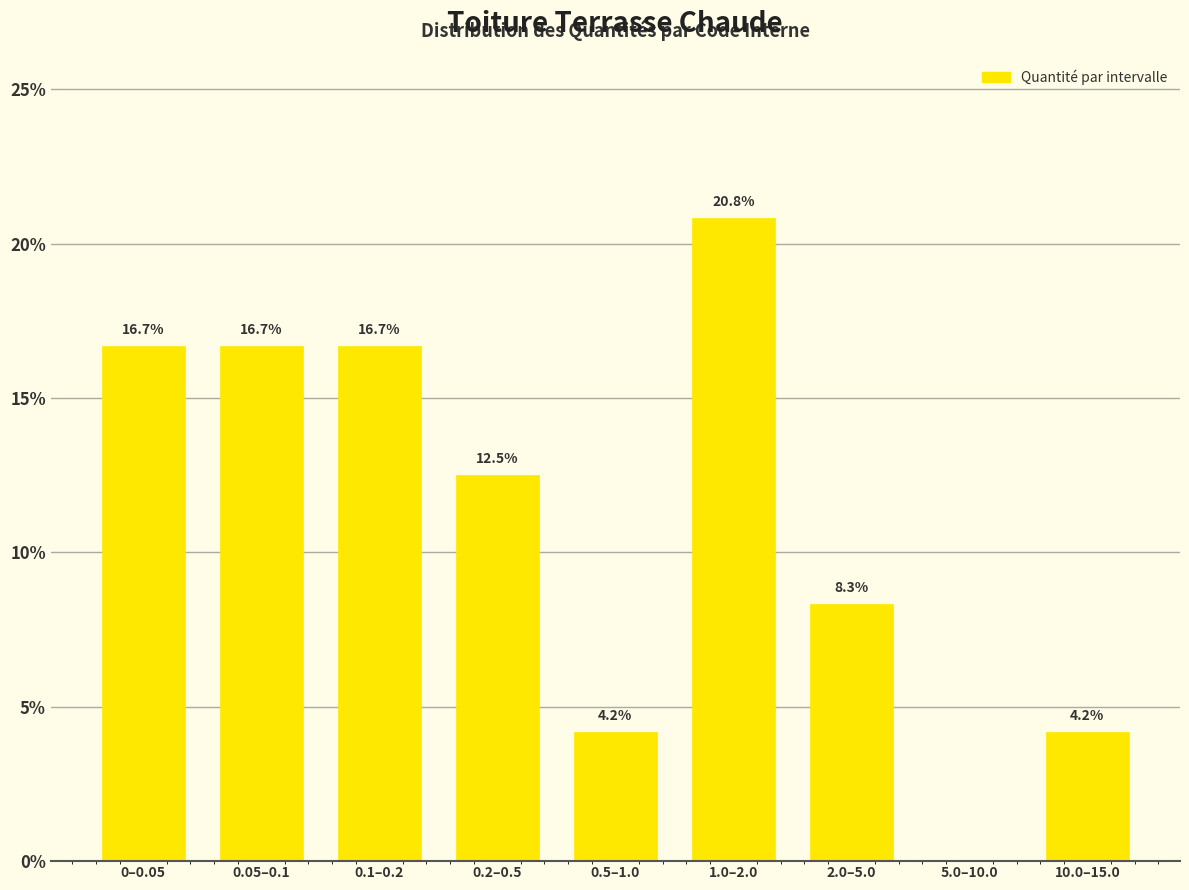

Reading left to right, transcribe all the data shown in this chart.

0–0.05=16.7	0.05–0.1=16.7	0.1–0.2=16.7	0.2–0.5=12.5	0.5–1.0=4.2	1.0–2.0=20.8	2.0–5.0=8.3	5.0–10.0=0.0	10.0–15.0=4.2